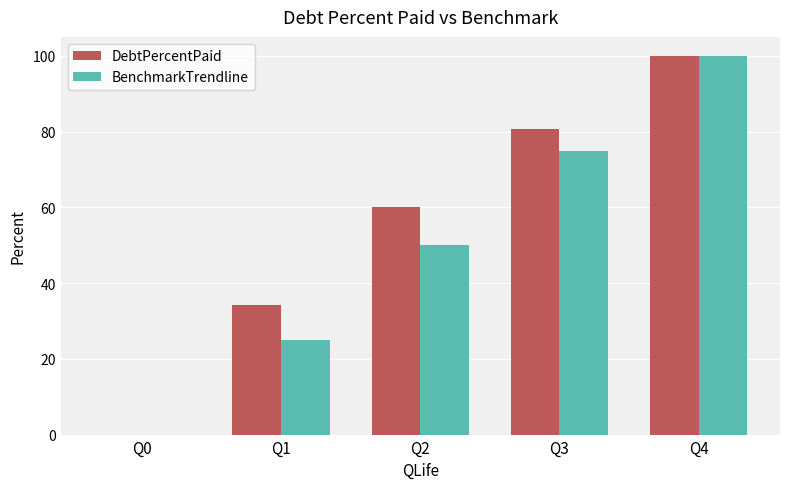

Reading left to right, transcribe all the data shown in this chart.

DebtPercentPaid: 0.0	34.2	60.0	80.7	100.0
BenchmarkTrendline: 0.0	25.0	50.0	75.0	100.0